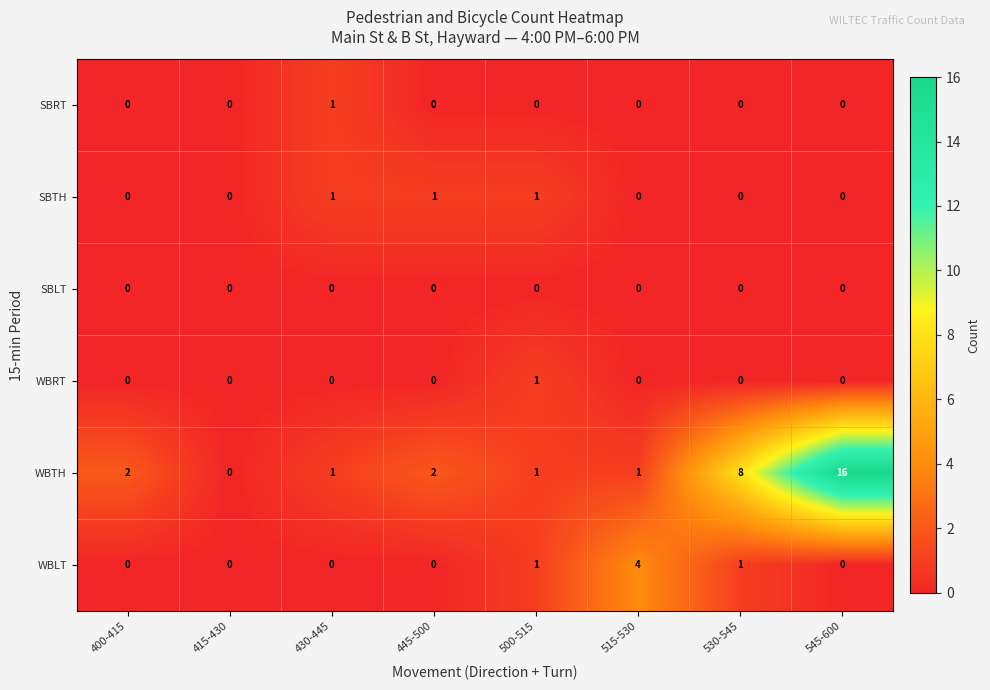

Between 530-545 and 545-600, which series saw the biggest shift?

WBTH